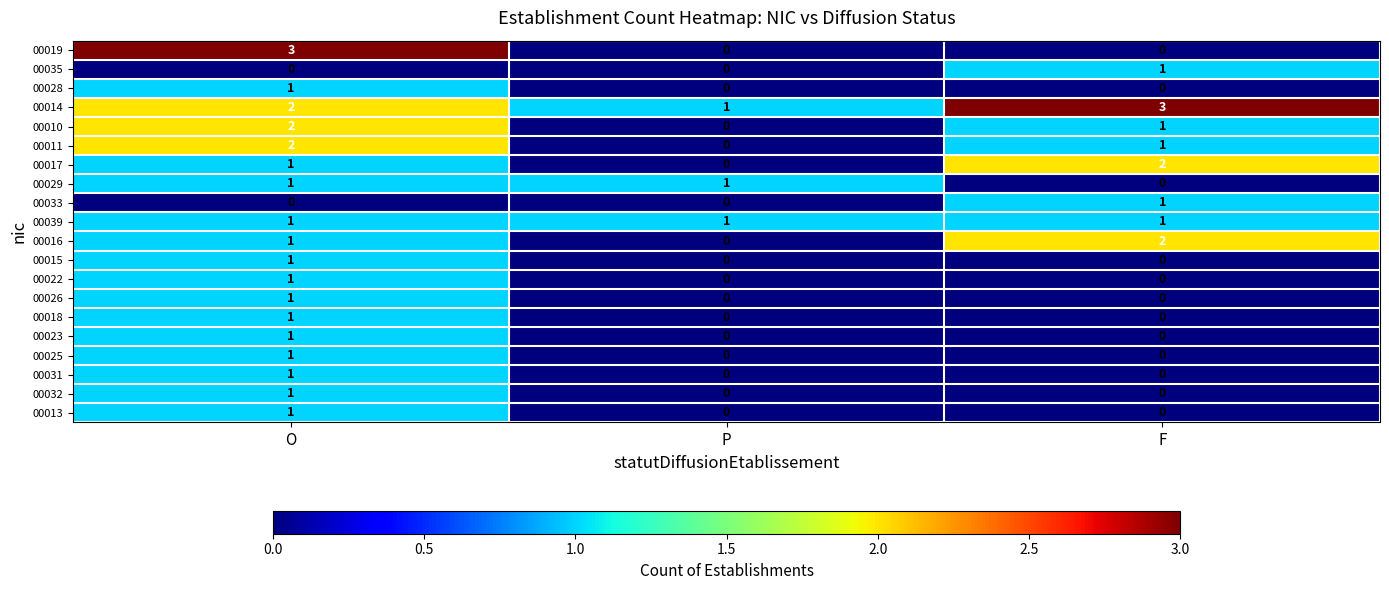

How many categories are shown in the chart?

3